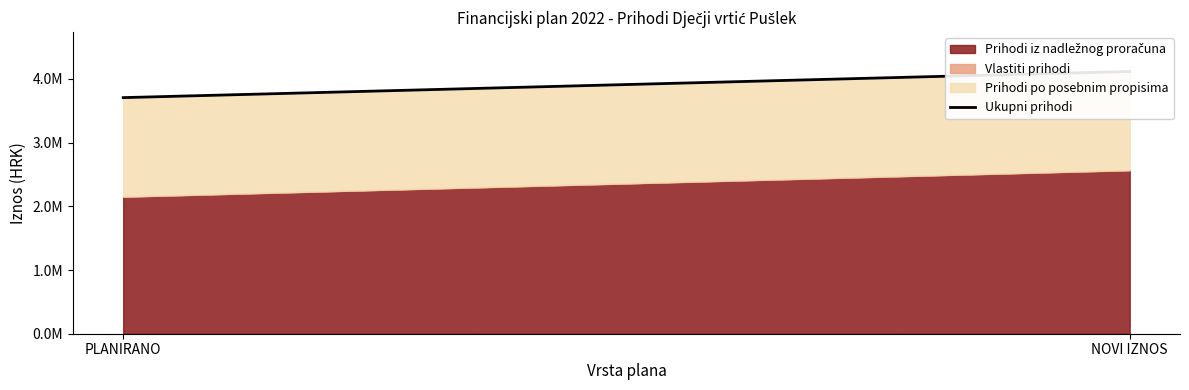

Which label corresponds to the smallest value in the chart?

PLANIRANO